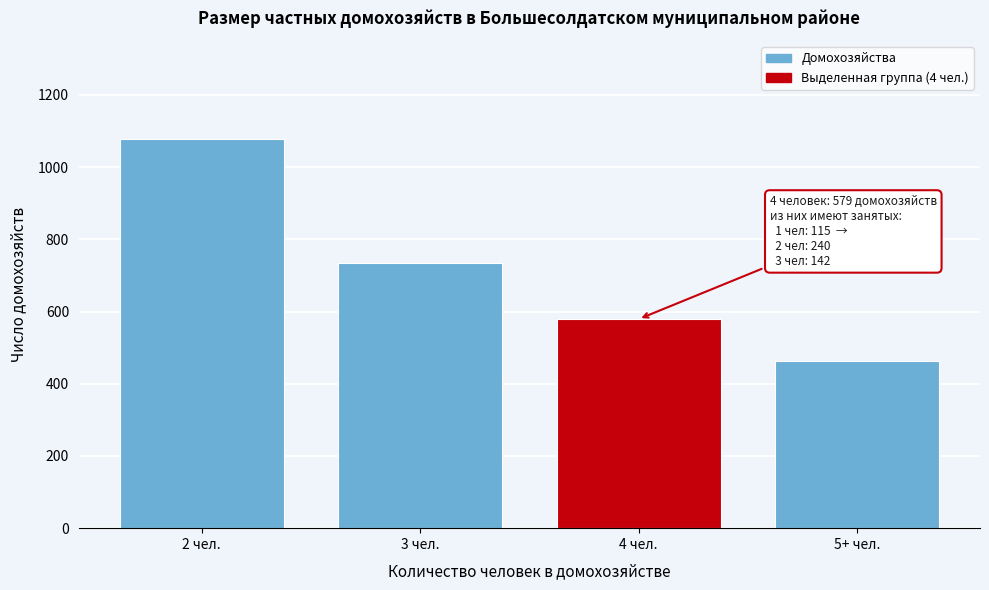

Reading left to right, list all the values displayed in this chart.

1079	733	579	464